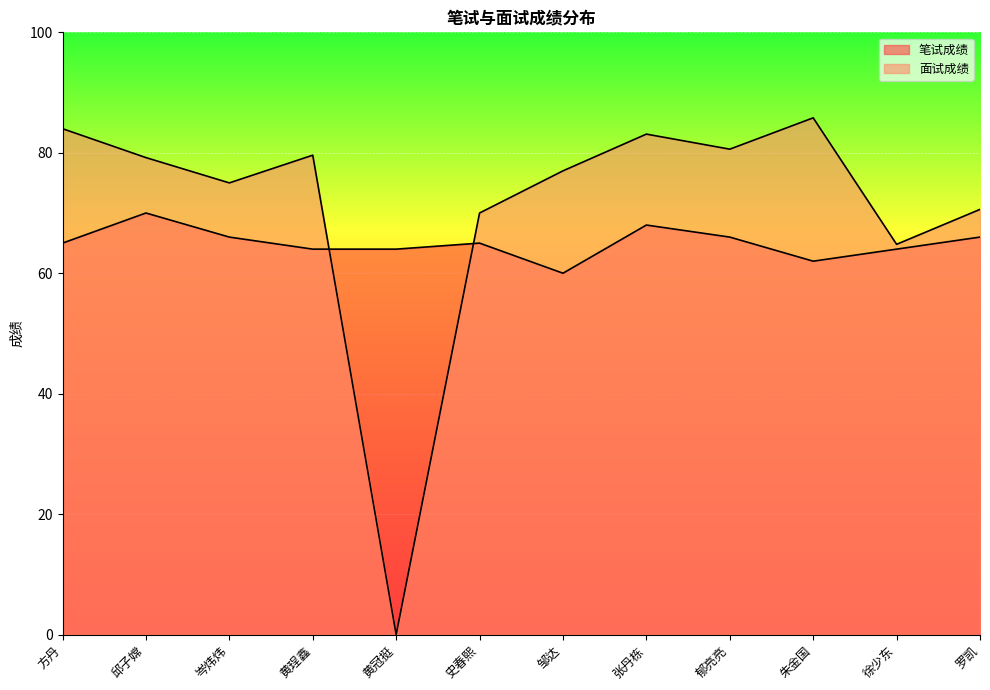

How many data points in 面试成绩 are above 79?

6